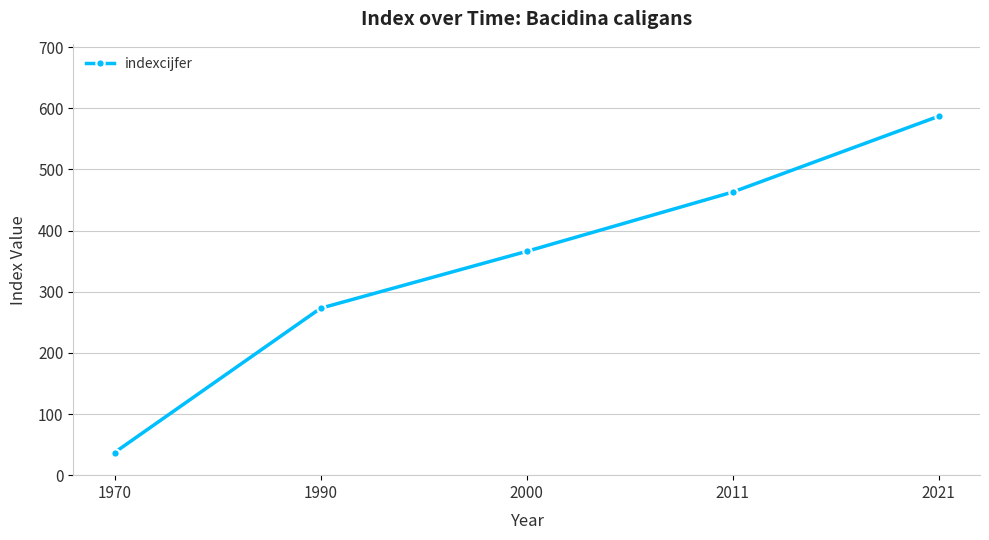

Which has a higher value, 2000 or 2011?

2011